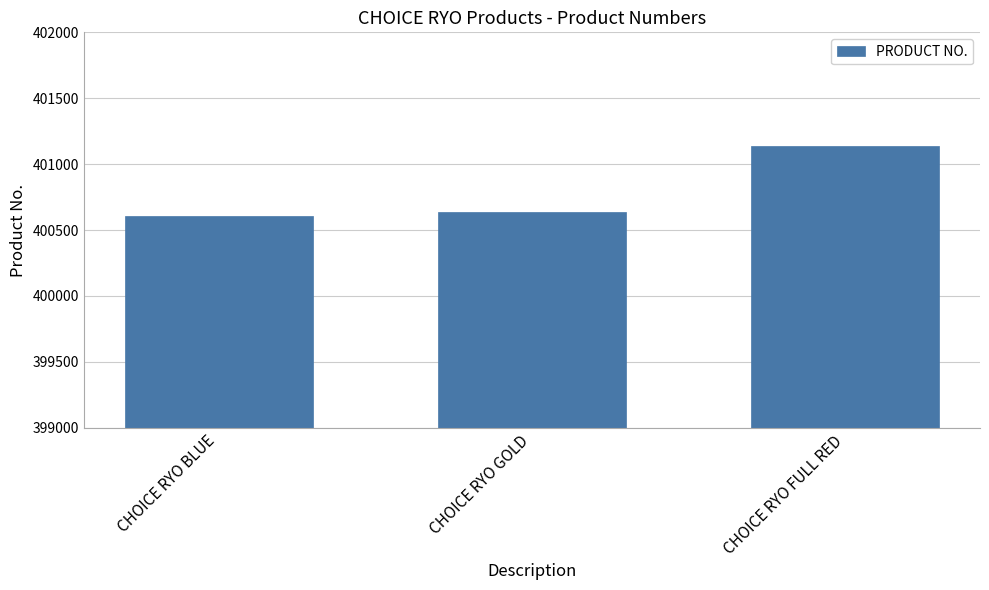

Which label corresponds to the largest value in the chart?

CHOICE RYO FULL RED